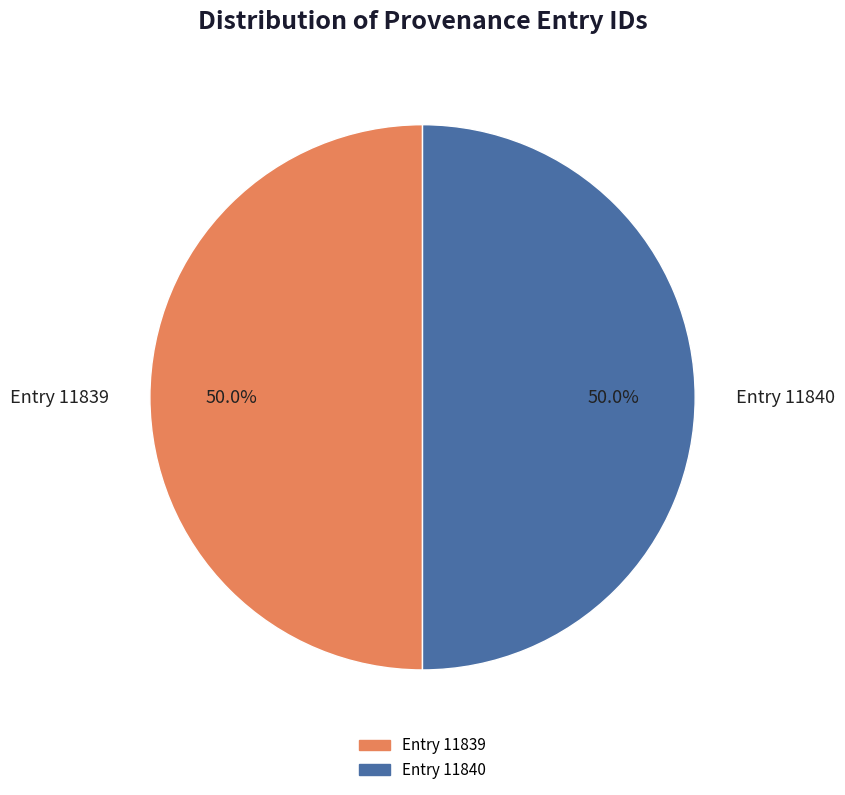

Approximately how many times larger is the value at Entry 11839 compared to Entry 11840?

1.0